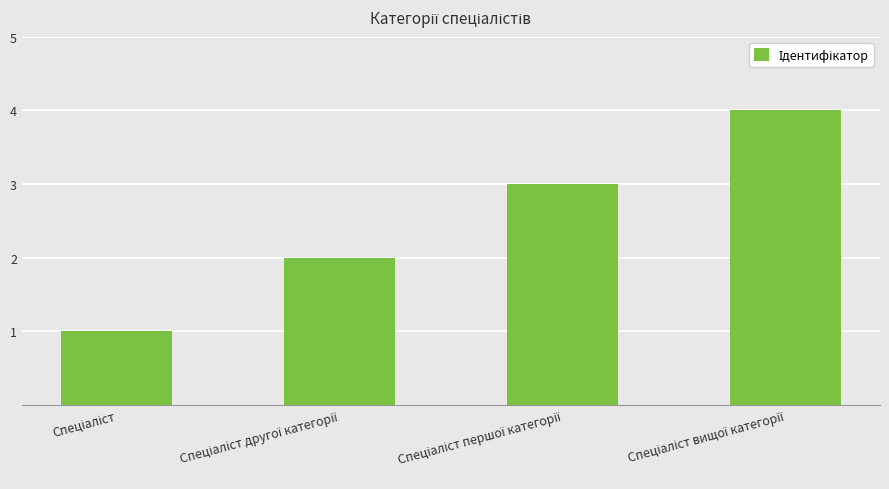

What is the greatest value displayed?

4